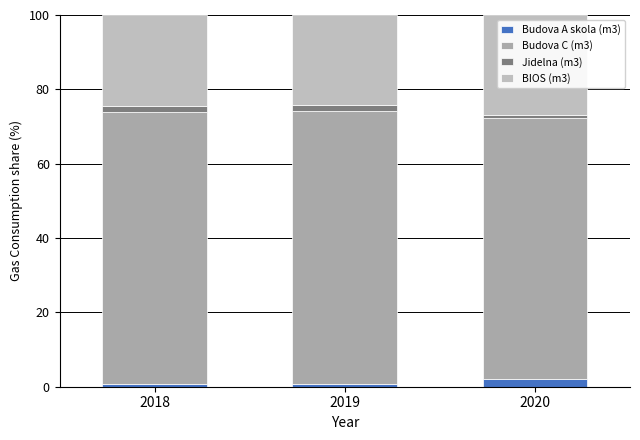

At which category is the sum across all series the highest?

2018